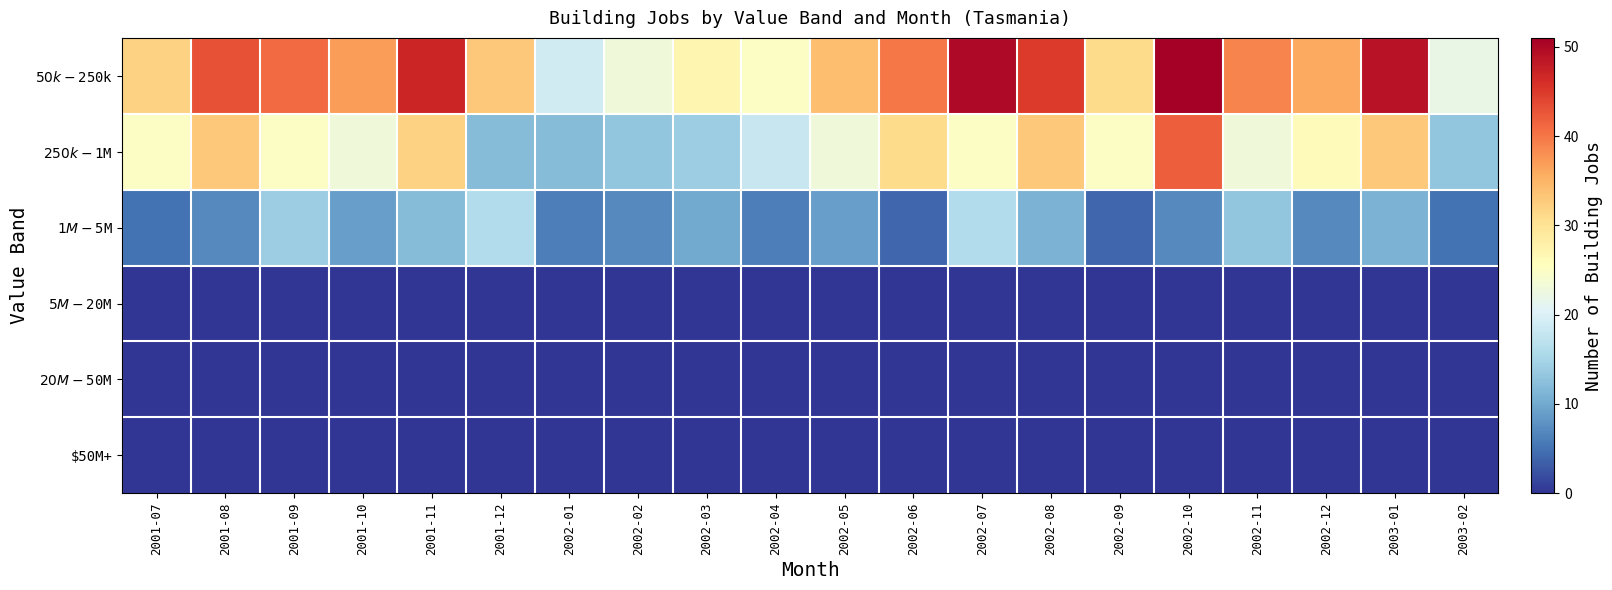

How many distinct data groups are displayed?

6